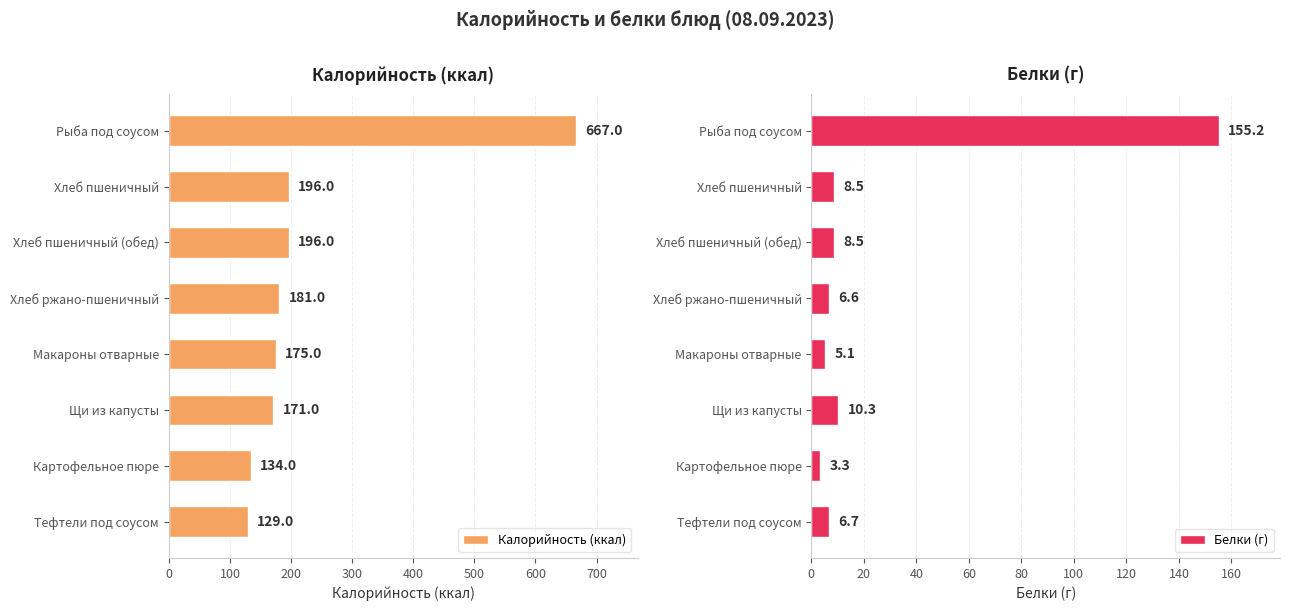

What is the total value across all series at 500?

181.3